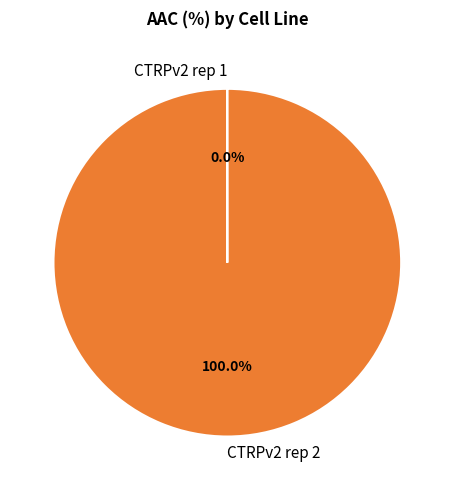

Which slice is the largest?

CTRPv2 rep 2